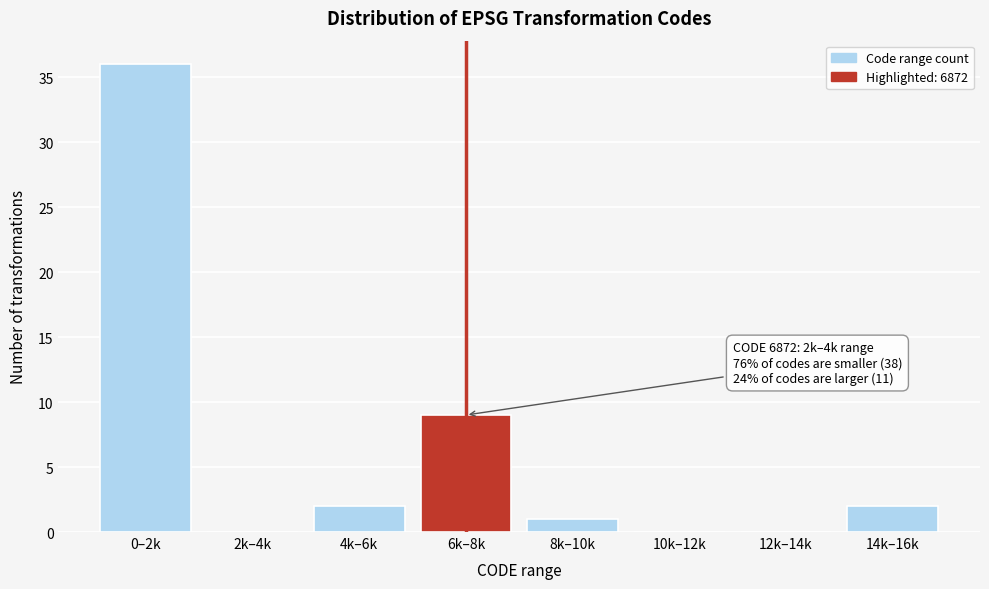

Reading right to left, transcribe all the data shown in this chart.

14k–16k=2	12k–14k=0	10k–12k=0	8k–10k=1	6k–8k=9	4k–6k=2	2k–4k=0	0–2k=36